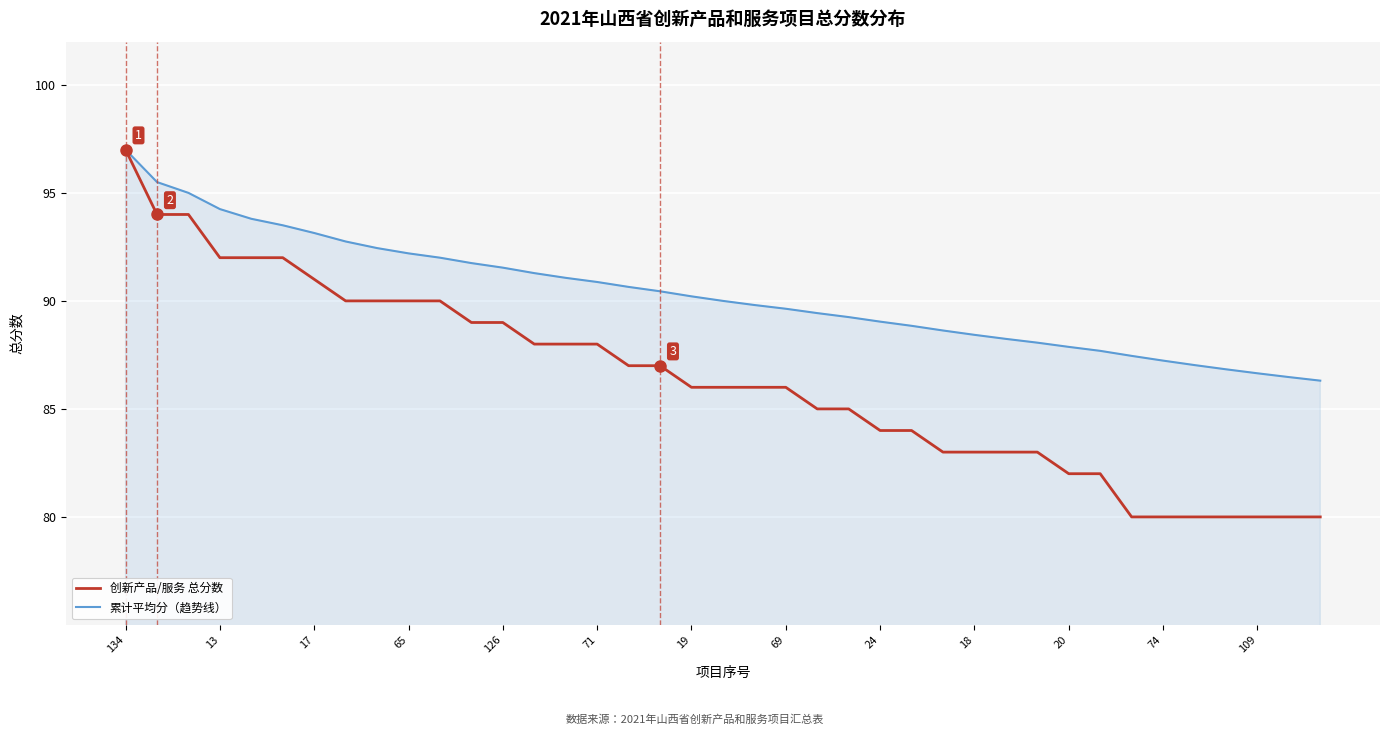

What is the difference between the second highest and second lowest values in the 创新产品/服务 总分数 series?

14.0